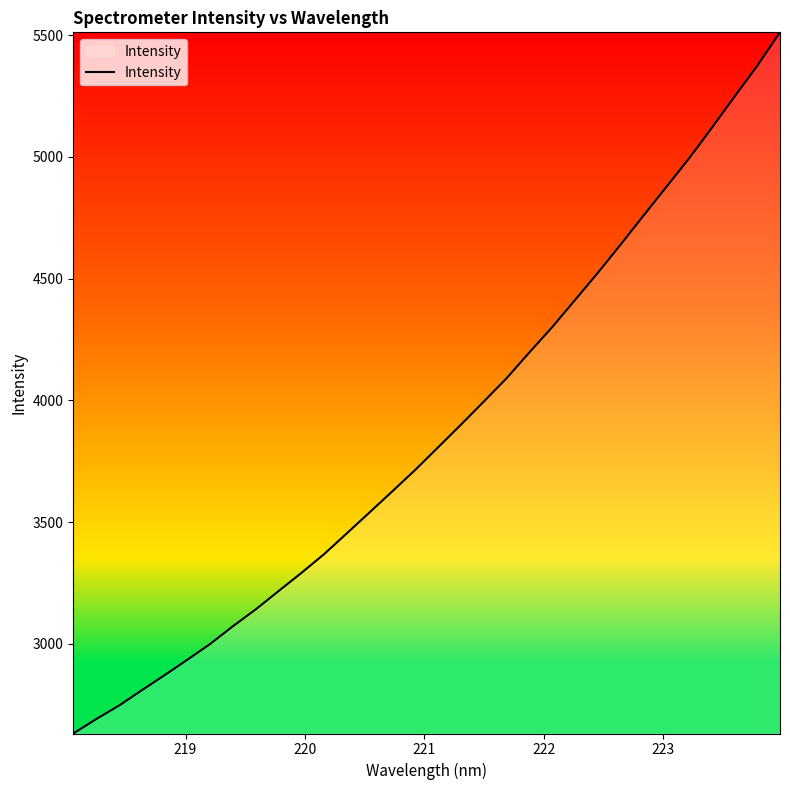

What is the smallest value displayed?

2631.7